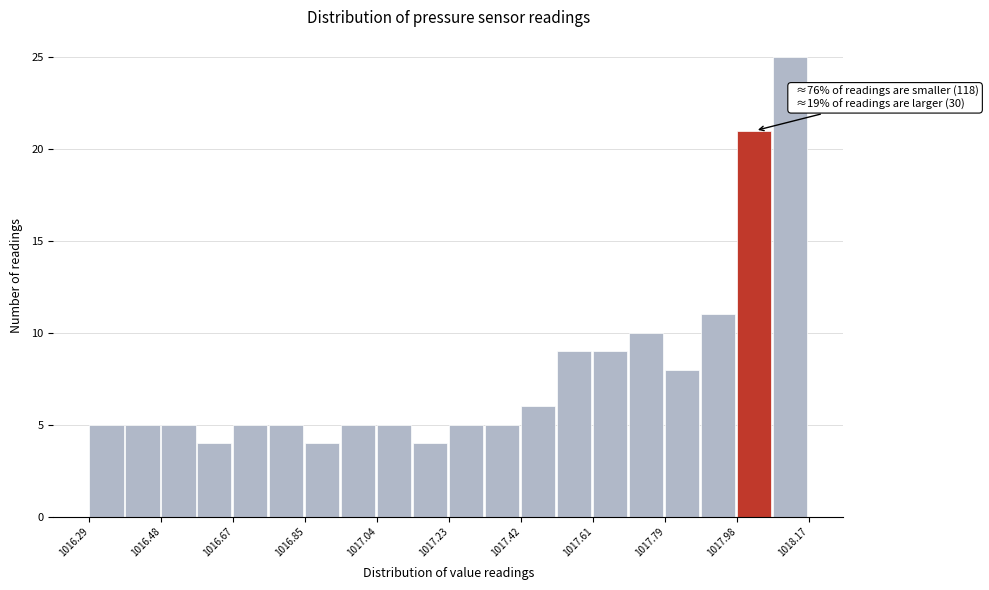

Over which range of the x-axis is the bar tallest?

1018.076 to 1018.170